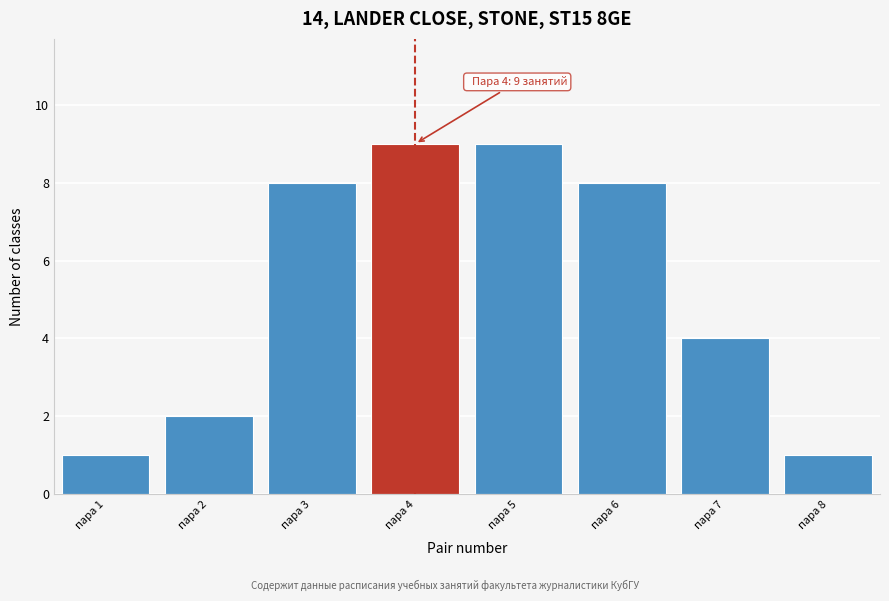

Reading left to right, list all the values displayed in this chart.

пара 1=1	пара 2=2	пара 3=8	пара 4=9	пара 5=9	пара 6=8	пара 7=4	пара 8=1